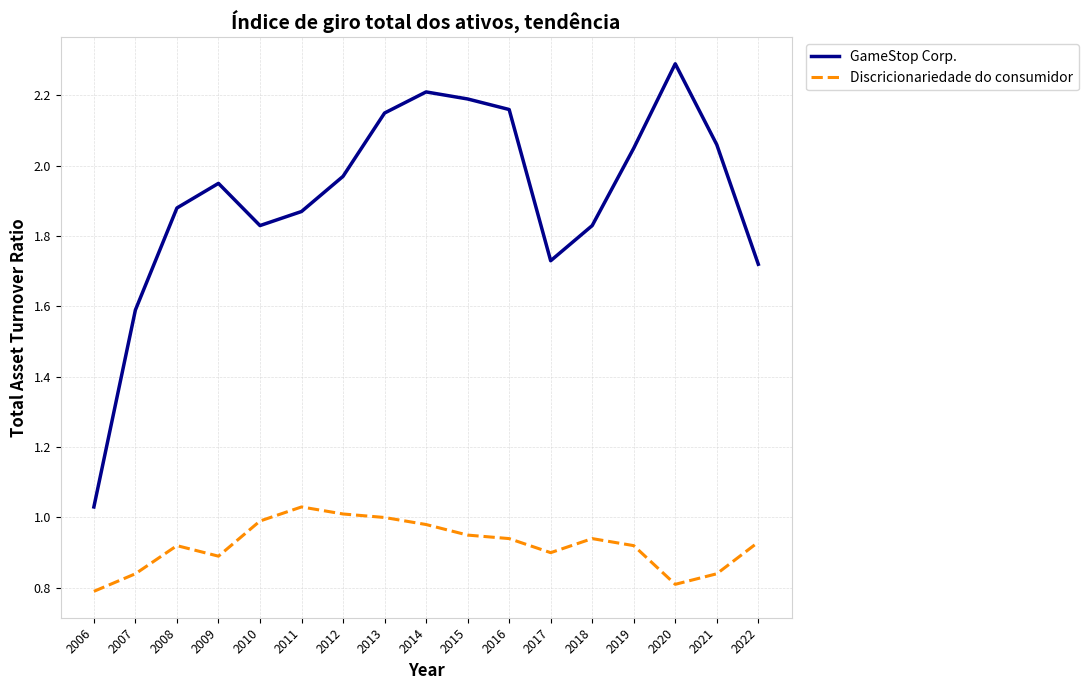

At how many categories does at least one series exceed 1?

17